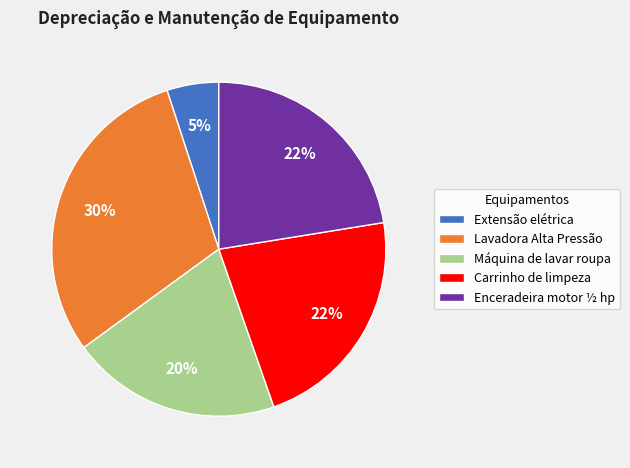

Count the number of slices in the pie.

5